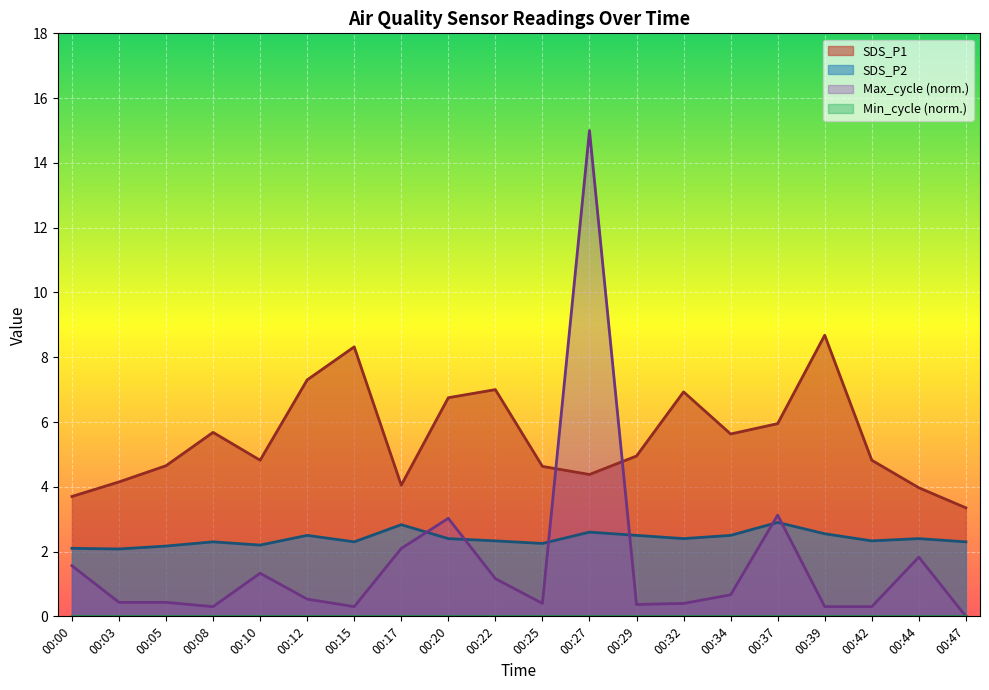

The value of SDS_P2 at 00:27 is 2.6. True or false?

True